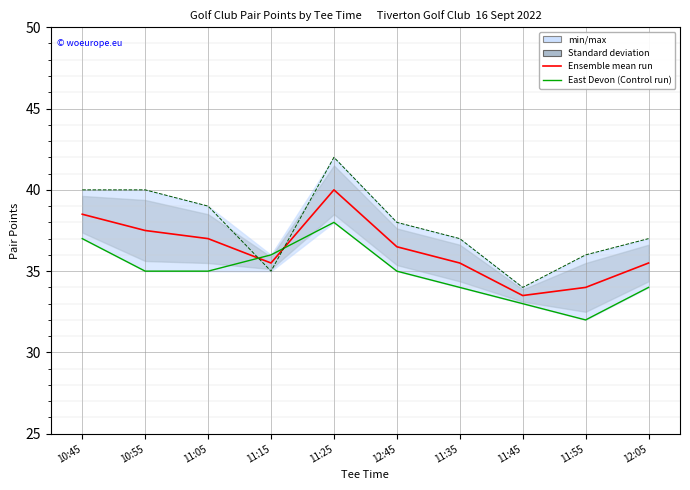

How many interior local valleys does the Ensemble mean run series have?

2